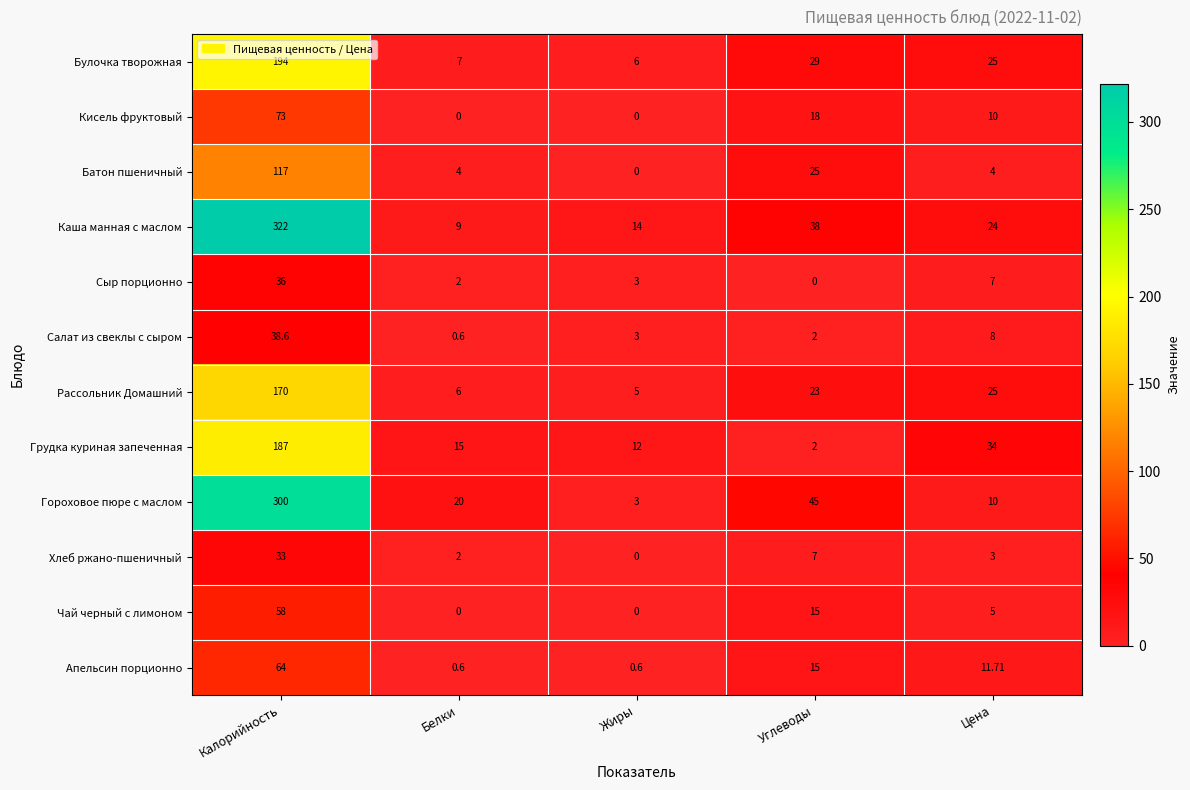

At which category is the sum across all series the highest?

Калорийность